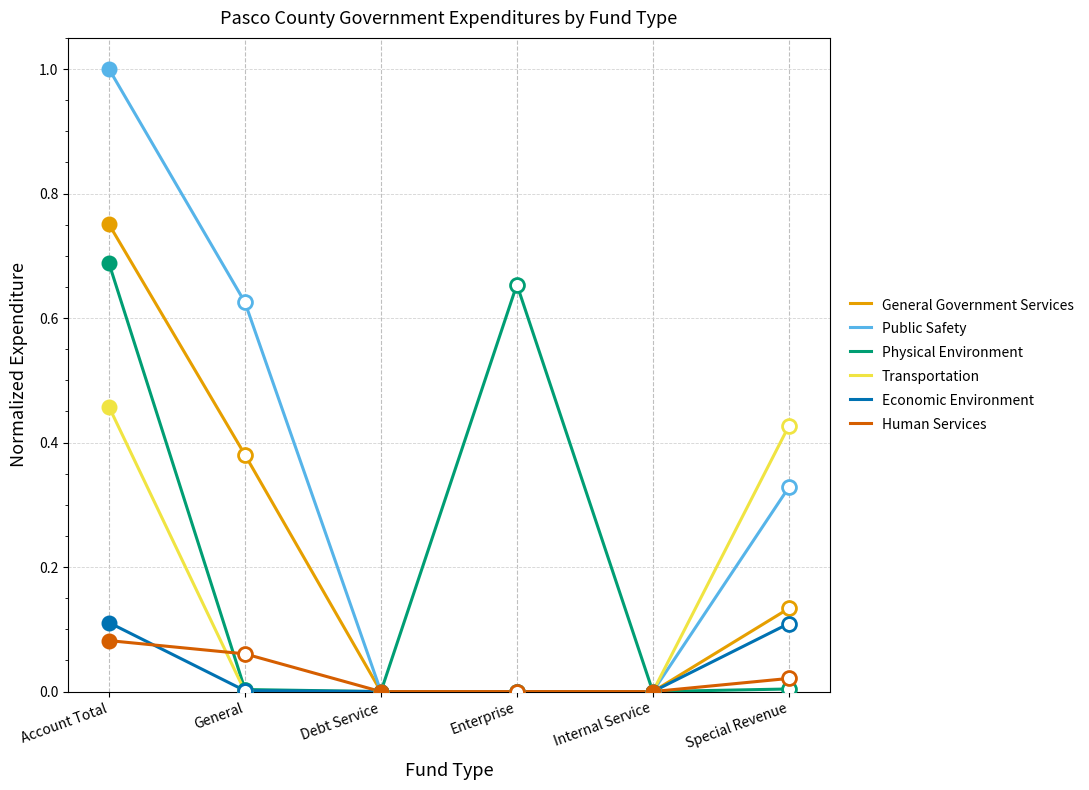

At which label does General Government Services reach its peak?

Account Total